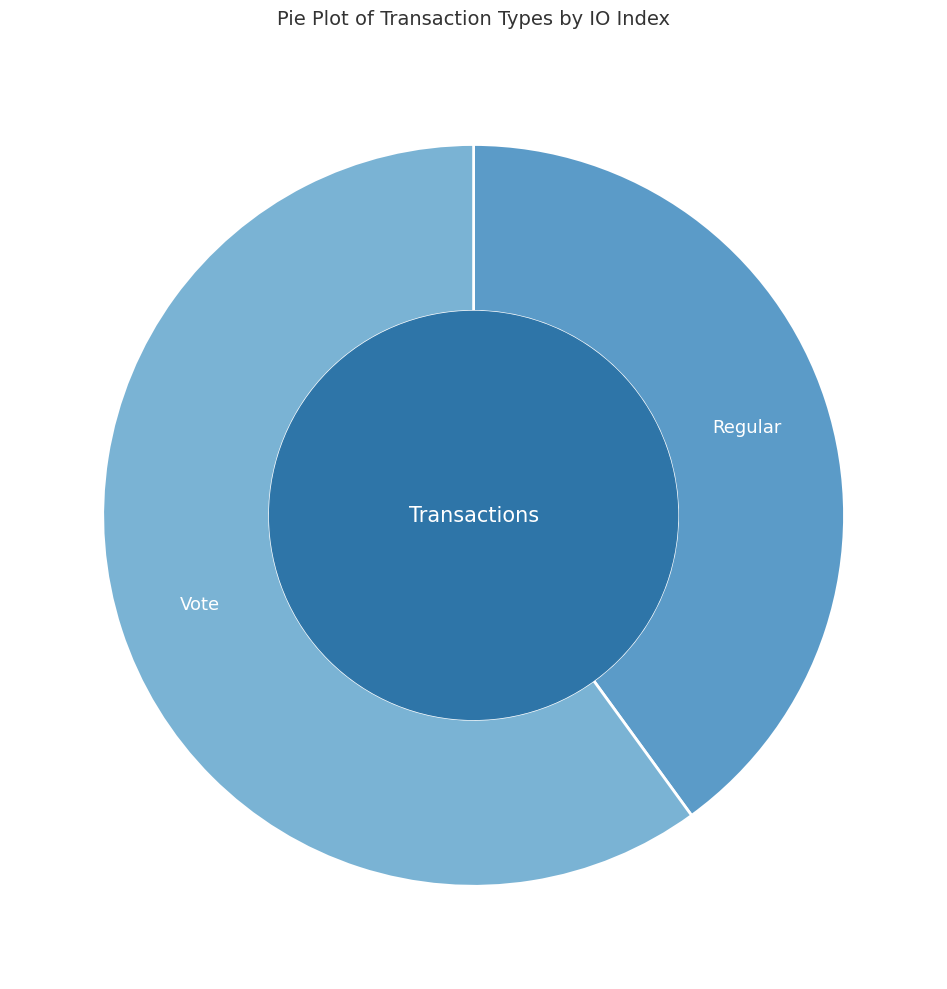

Do Regular and Vote together represent more than half of the pie?

Yes